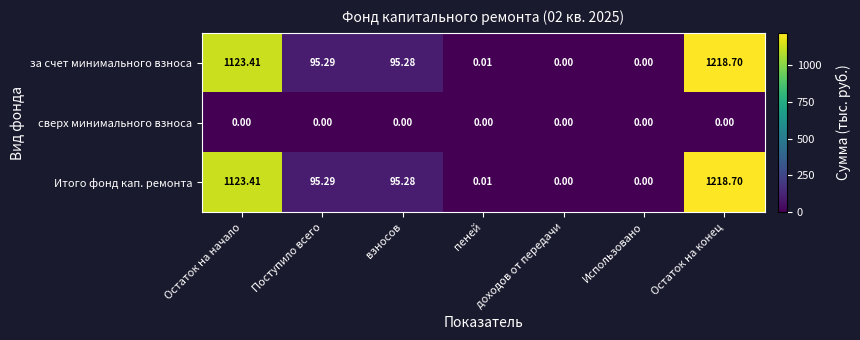

At which label does Итого фонд кап. ремонта first exceed 95?

Остаток на начало